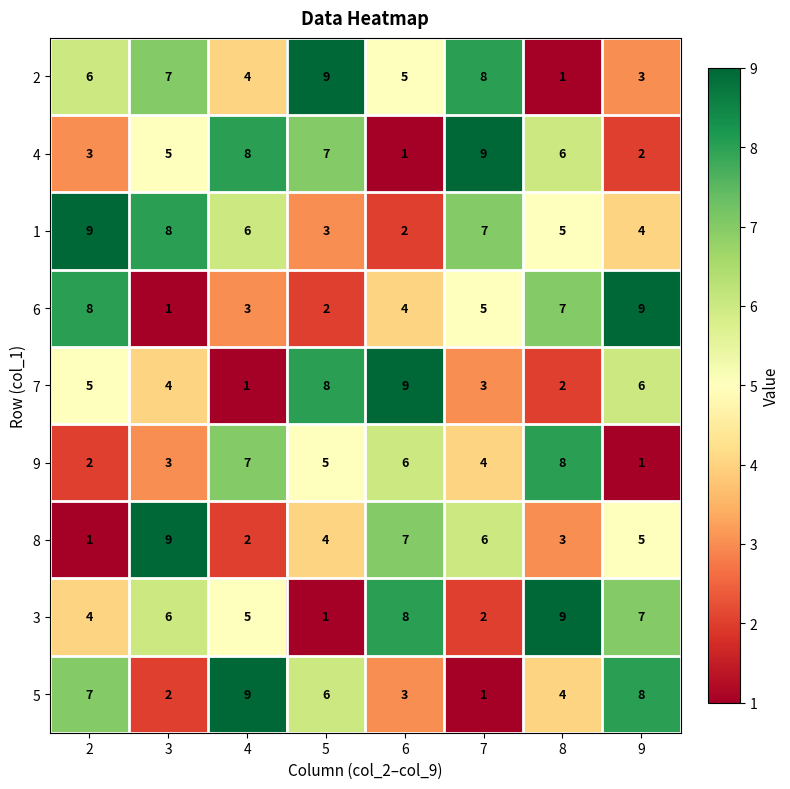

What is the maximum value for 5?

9